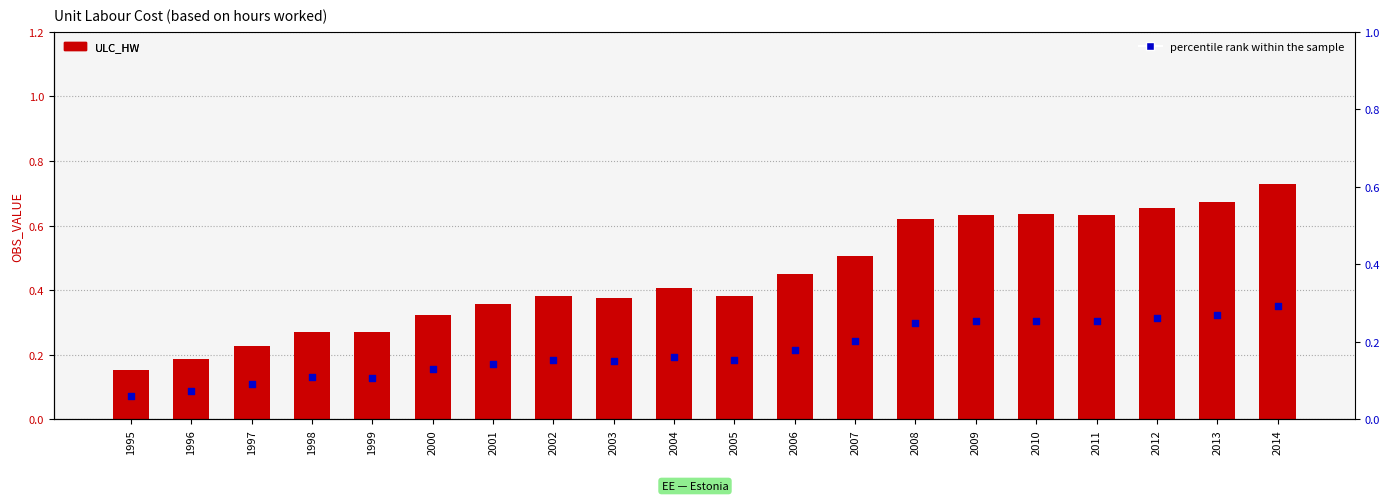

At how many categories does at least one series exceed 0?

20